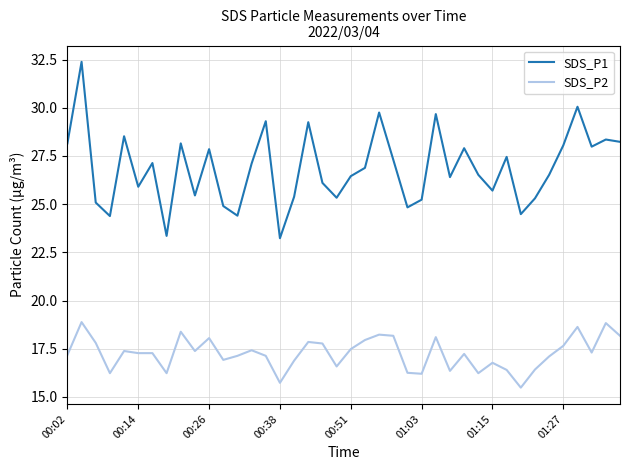

Which series has the largest total across all categories?

SDS_P1